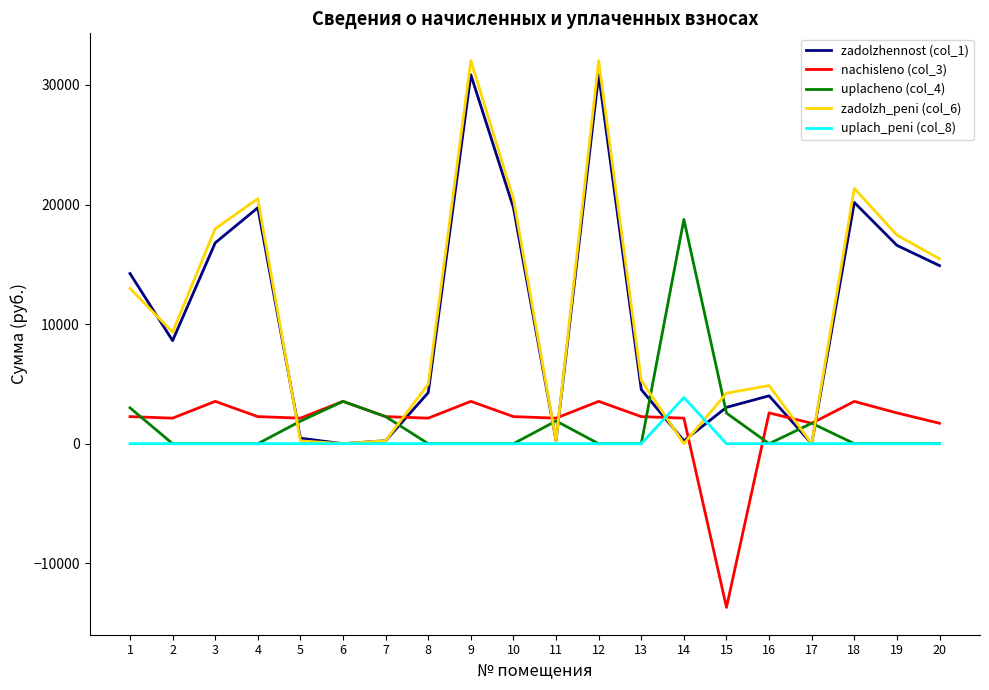

Where is the first local maximum for nachisleno (col_3)?

3